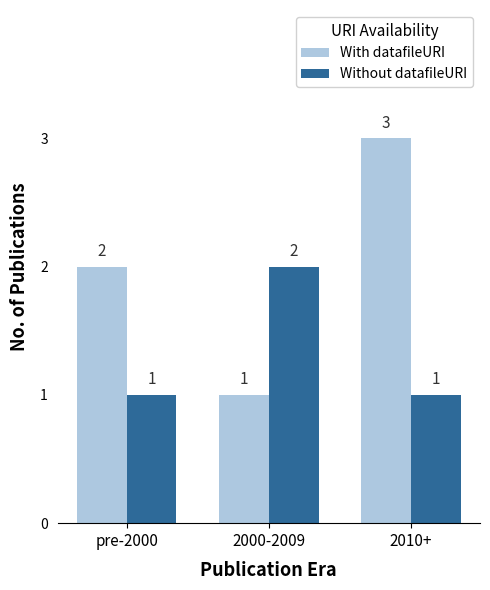

Which series has the widest spread of values?

With datafileURI